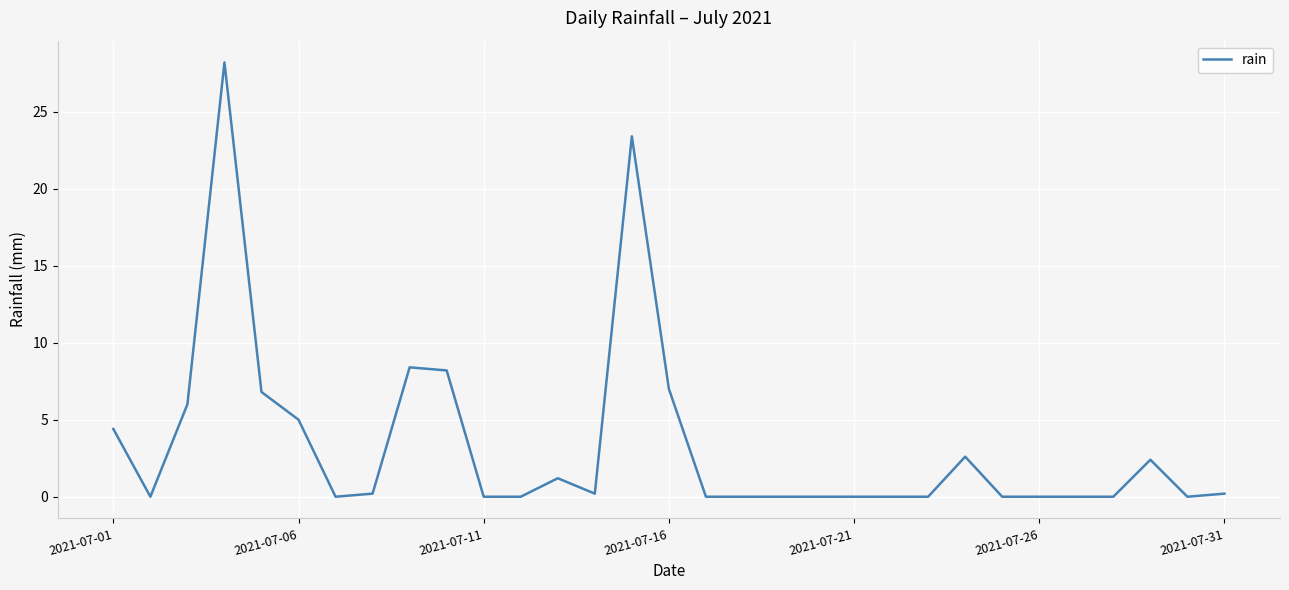

What is the greatest value displayed?

28.2